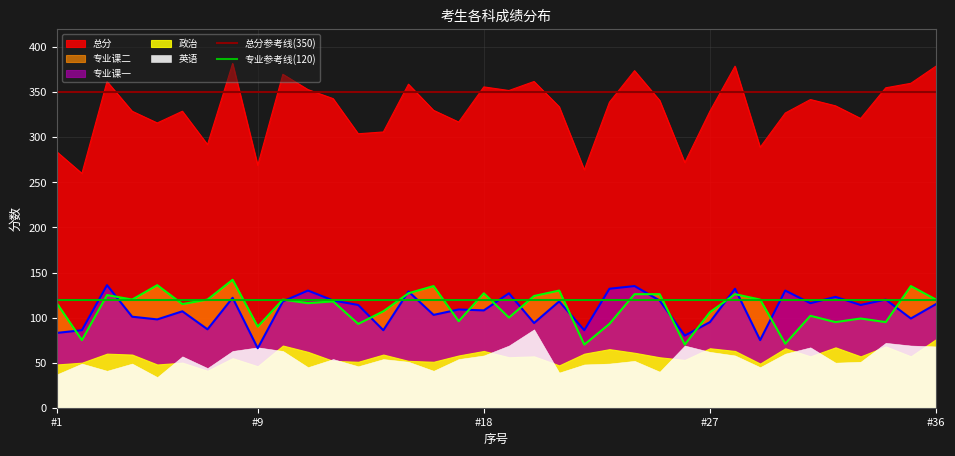

True or false: 总分 and 专业课二 intersect in this chart.

False